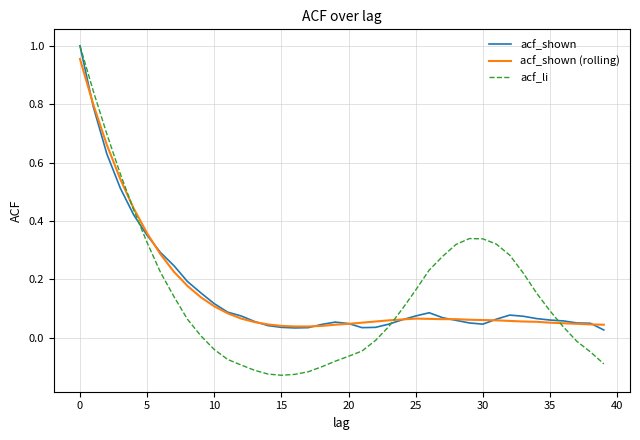

True or false: acf_shown and acf_li intersect in this chart.

True